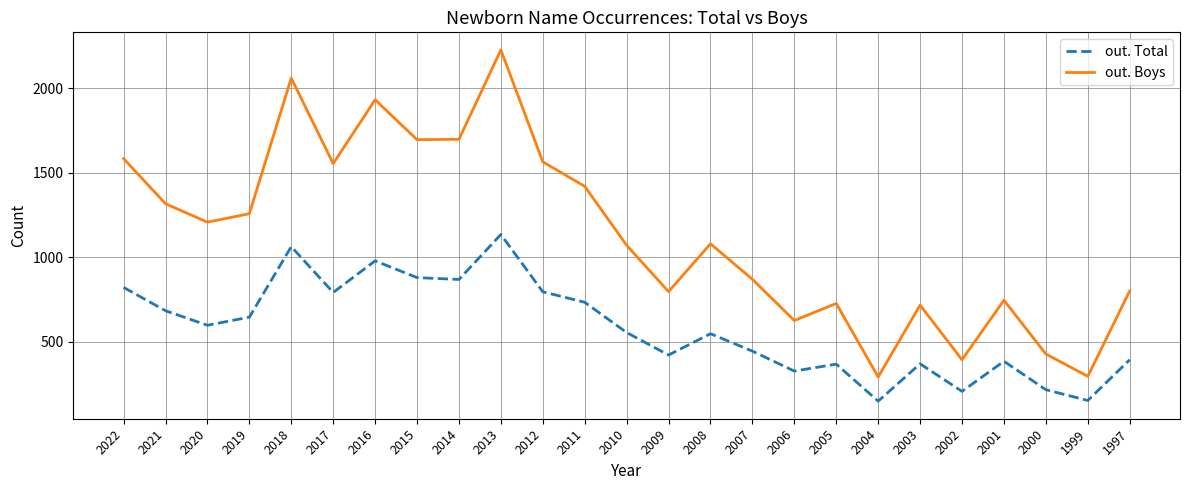

What is the average value of the out. Total series?

581